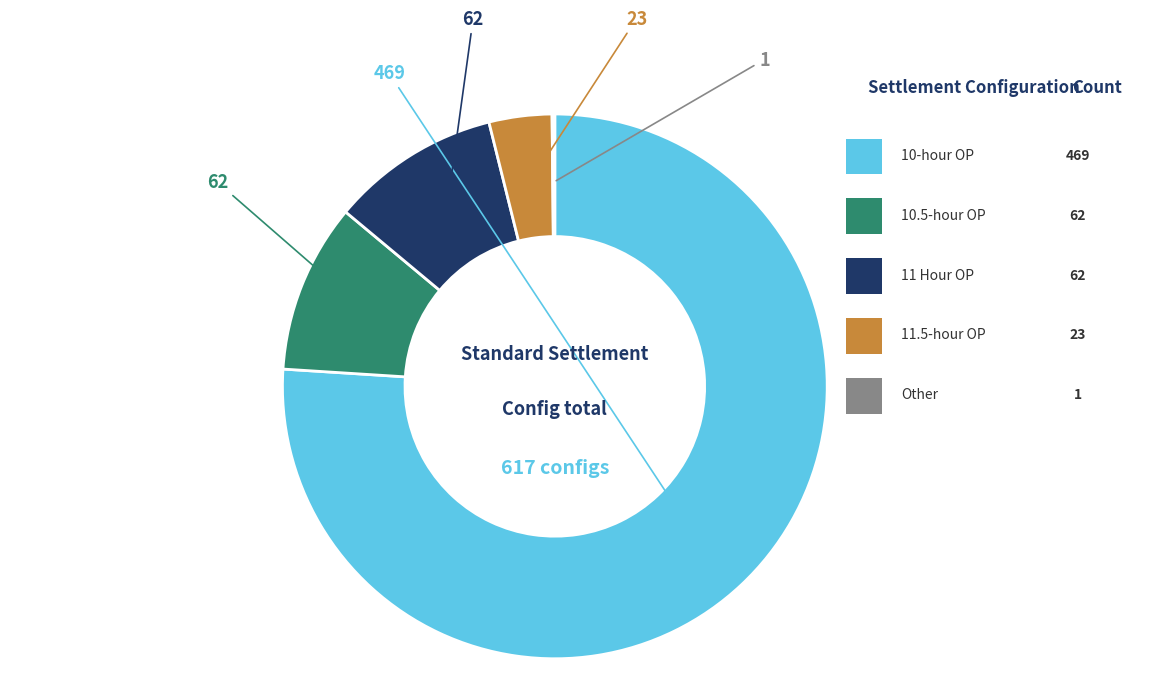

Does any single category account for the majority?

Yes